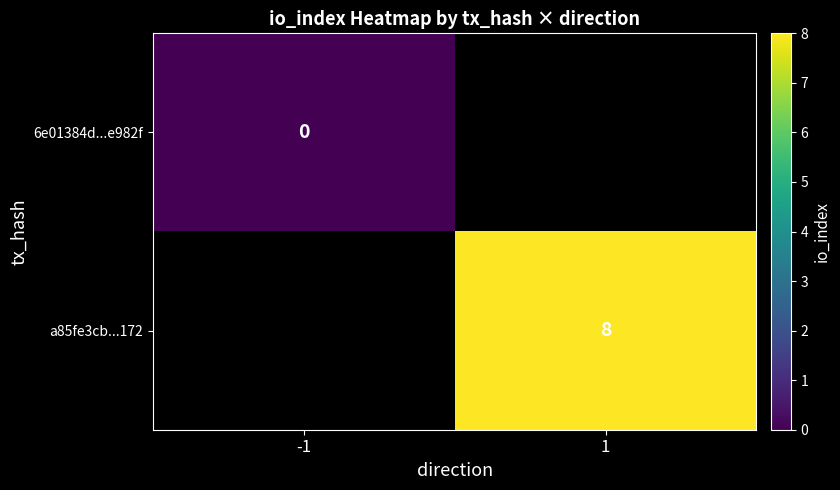

Is the value of a85fe3cb...172 at 1 greater than the value of 6e01384d...e982f at -1?

Yes